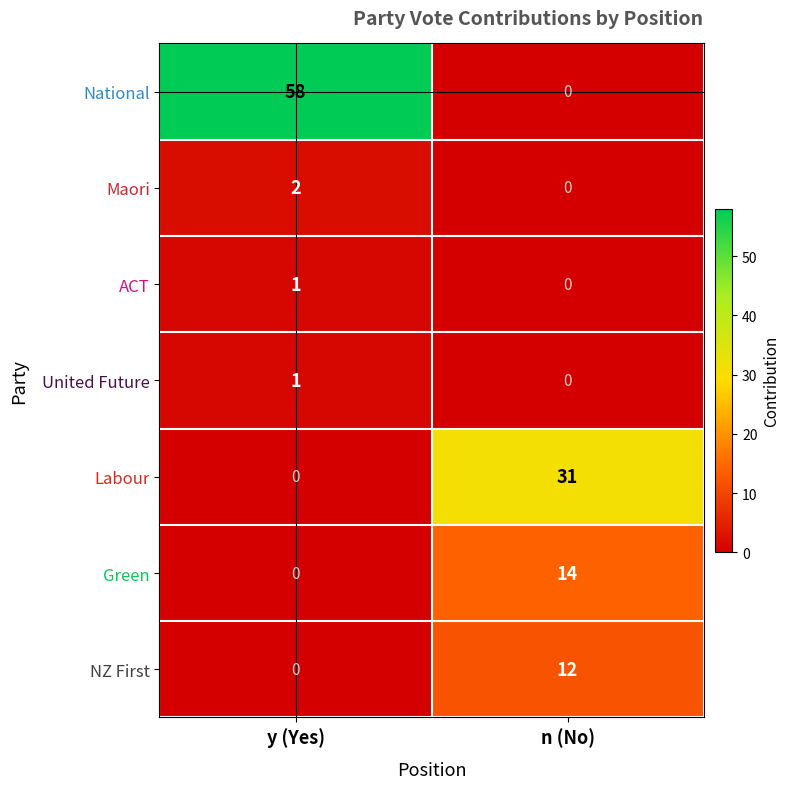

What is the spread (max minus min) of values at n (No)?

31